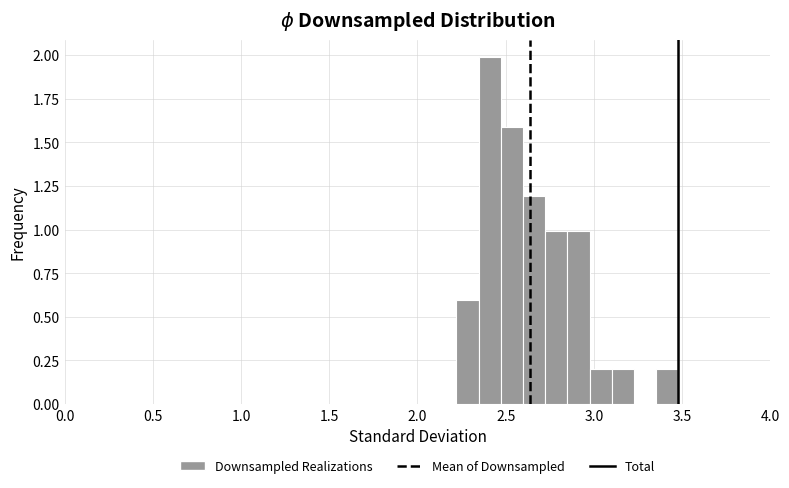

Around what value on the x-axis is the tallest bar? Give the approximate position of its centre, as read against the axis.

2.40